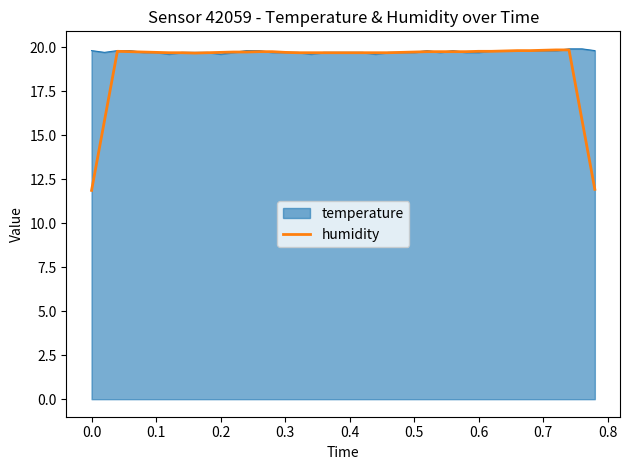

What is the smallest value displayed?

11.9